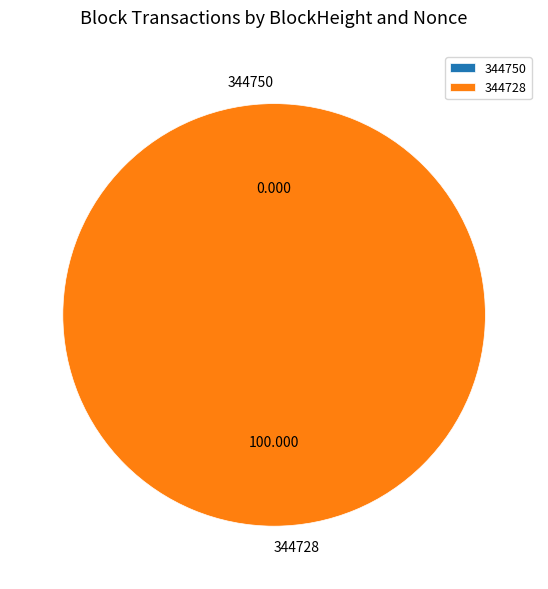

How many slices are in this pie chart?

2